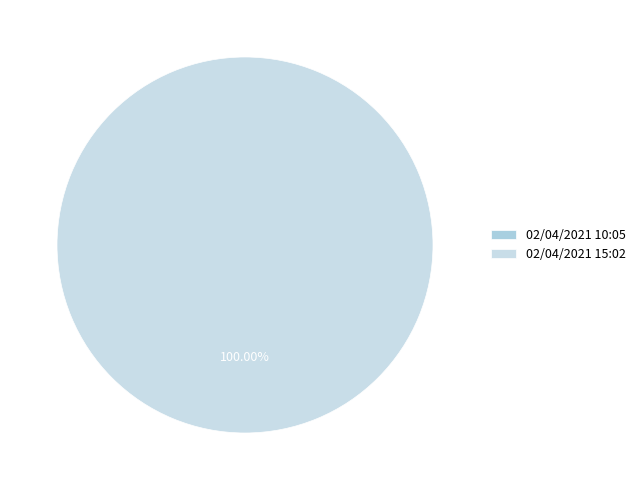

Combined, do 02/04/2021 15:02 and 02/04/2021 10:05 account for over 50%?

Yes